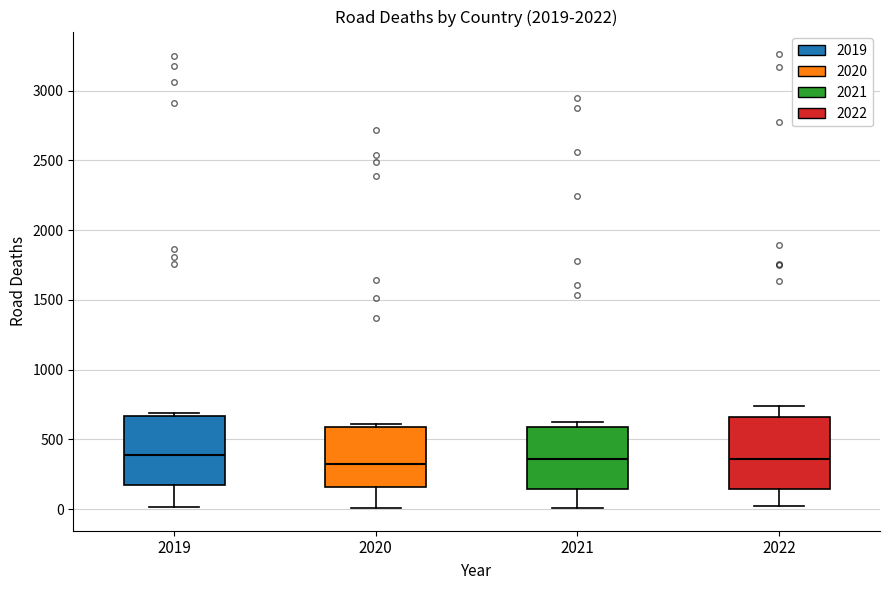

Reading left to right, read every box against the y-axis: the position of its median line, the range the box covers, and the ends of its whiskers. The values are not printed on the chart, so give them approximately, as read against the axis.

2019: median 400, box 150 to 650, whiskers 0 to 700
2020: median 300, box 150 to 600, whiskers 0 to 600 (just above the box's upper edge)
2021: median 350, box 150 to 600, whiskers 0 to 600 (just above the box's upper edge)
2022: median 350, box 150 to 650, whiskers 50 to 750